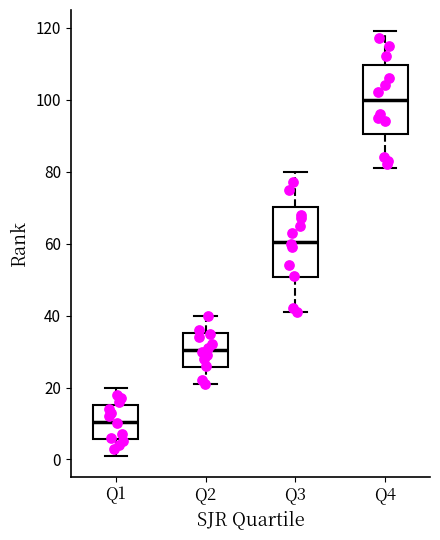

Reading left to right, read every box against the y-axis: the position of its median line, the range the box covers, and the ends of its whiskers. The values are not printed on the chart, so give them approximately, as read against the axis.

Q1: median 10, box 6 to 16, whiskers 2 to 20
Q2: median 30, box 26 to 36, whiskers 22 to 40
Q3: median 60, box 50 to 70, whiskers 42 to 80
Q4: median 100, box 90 to 110, whiskers 82 to 120